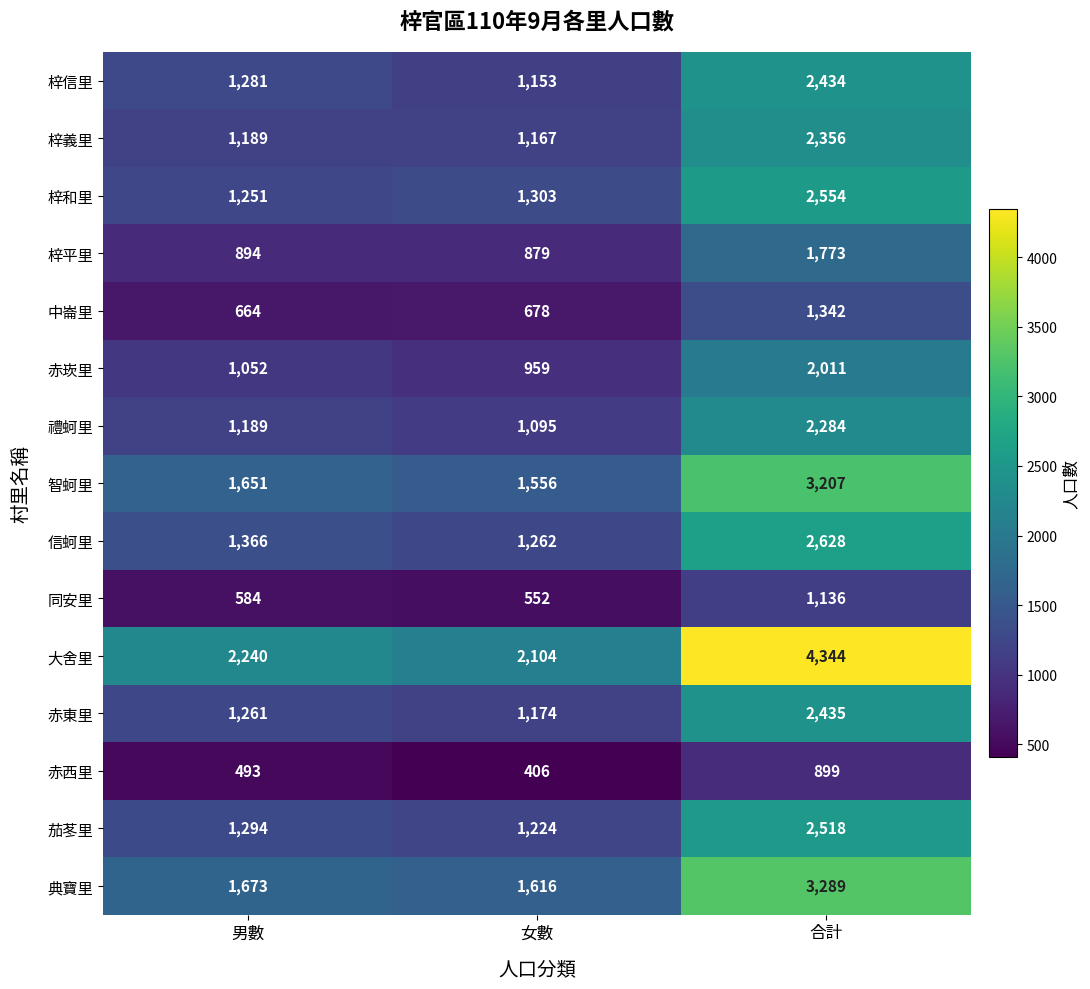

True or false: 大舍里 has a value of 2104 at 女數.

True